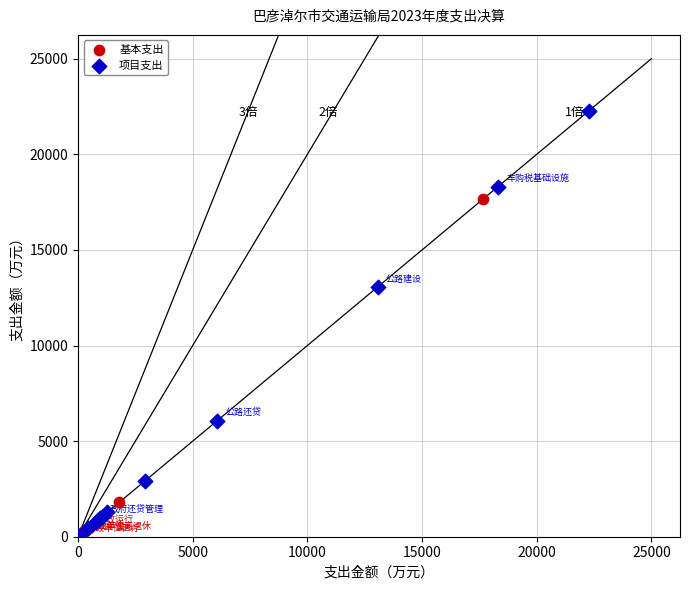

Which series contains the highest Y value?

项目支出